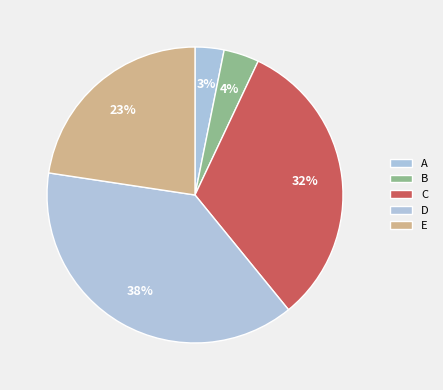

How many segments does this pie chart have?

5